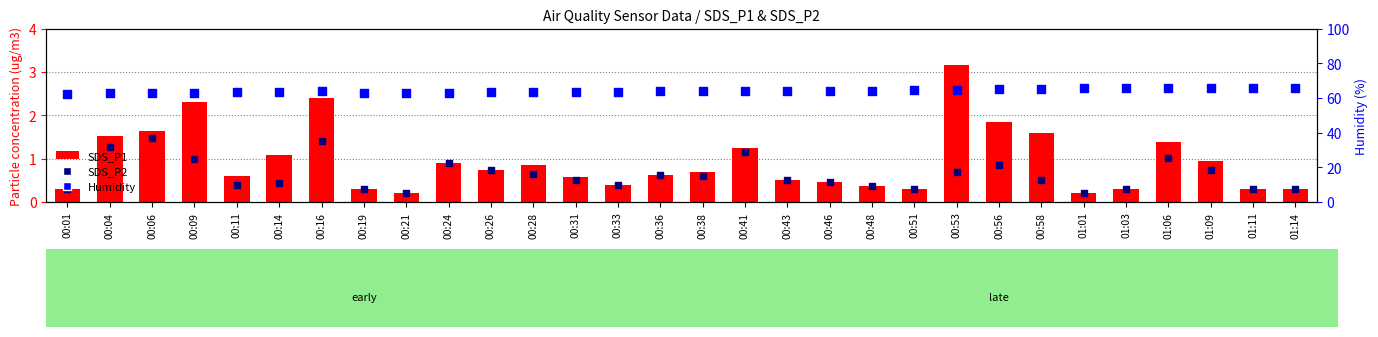

What are all the series names shown in the legend?

SDS_P1, SDS_P2, Humidity